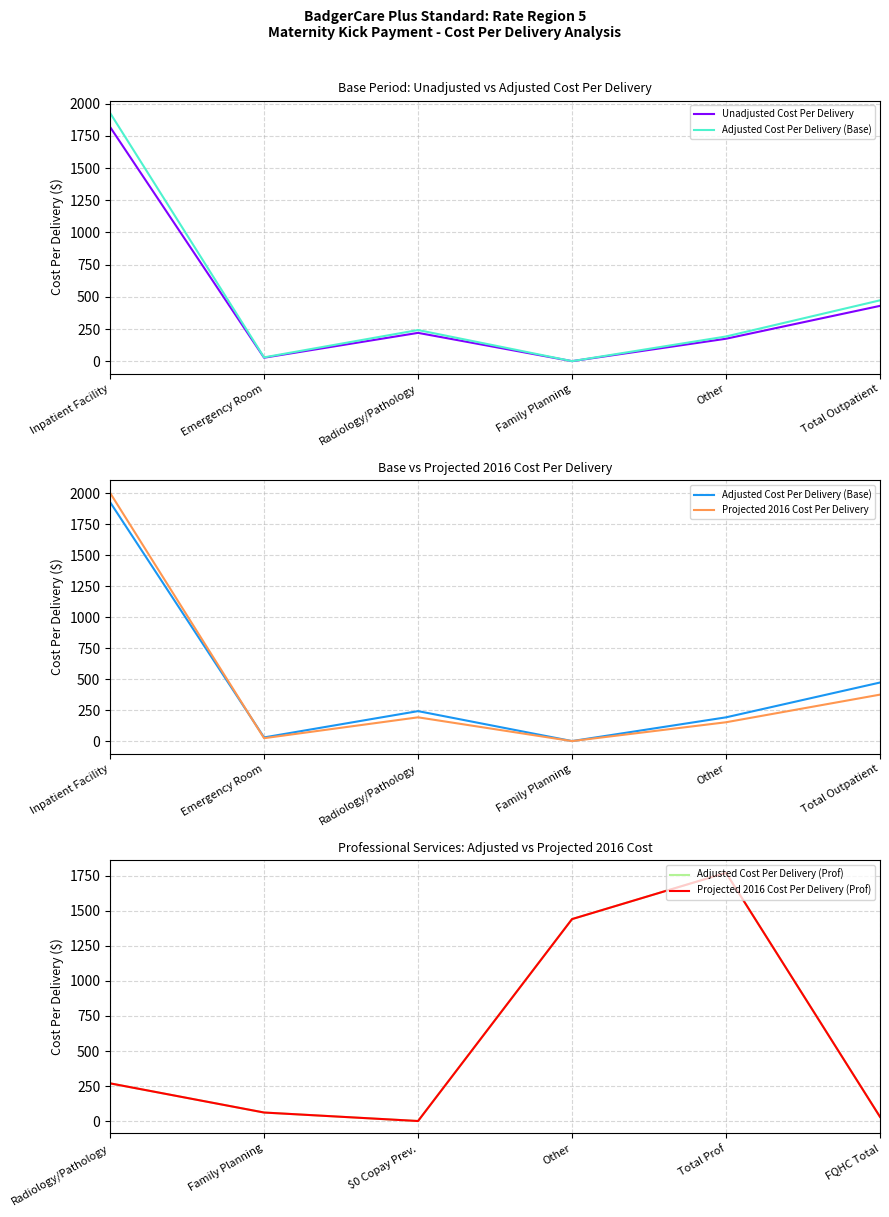

At how many categories does at least one series exceed 1636?

2